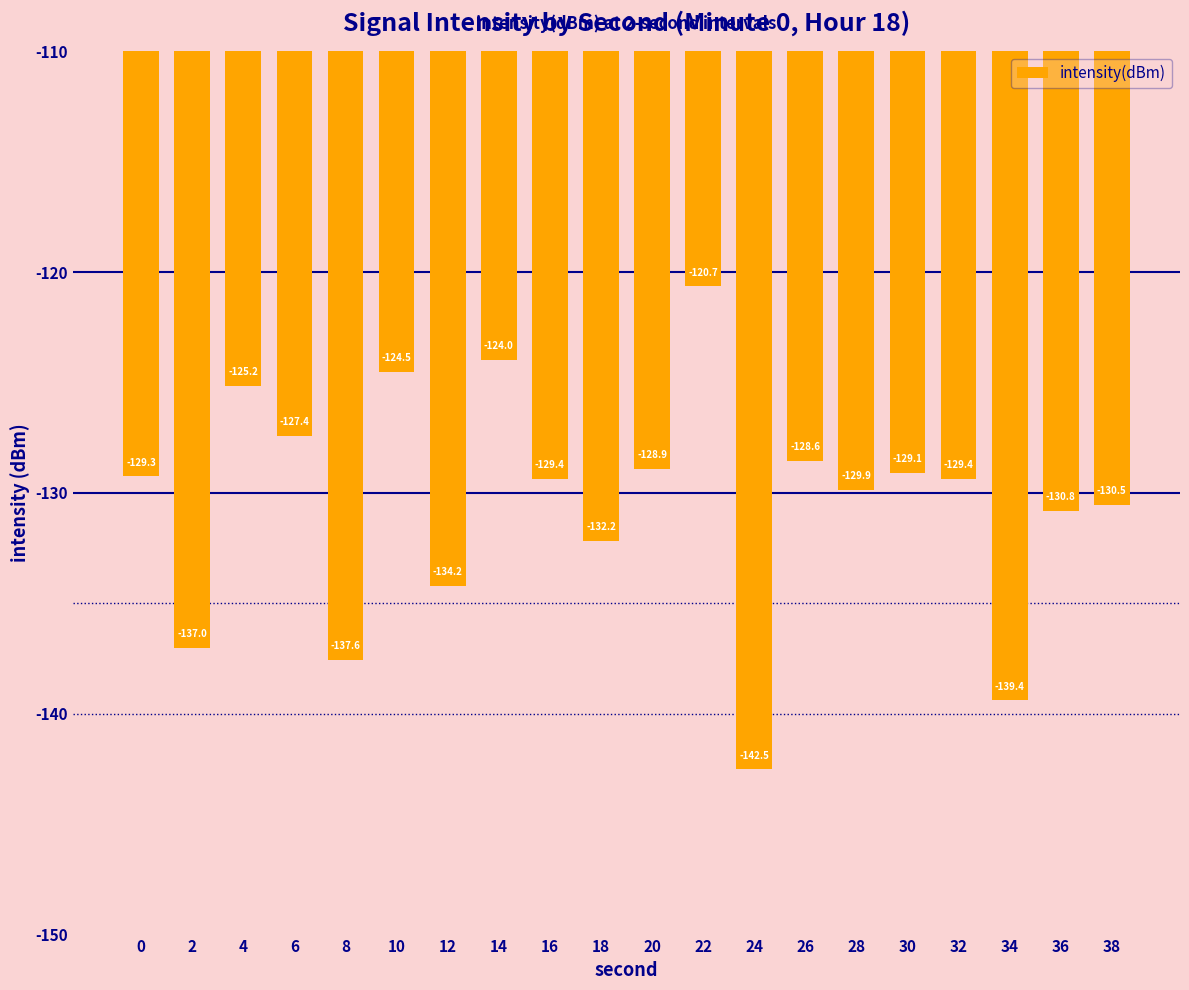

The chart shows a value of -129.4 at 32. True or false?

True